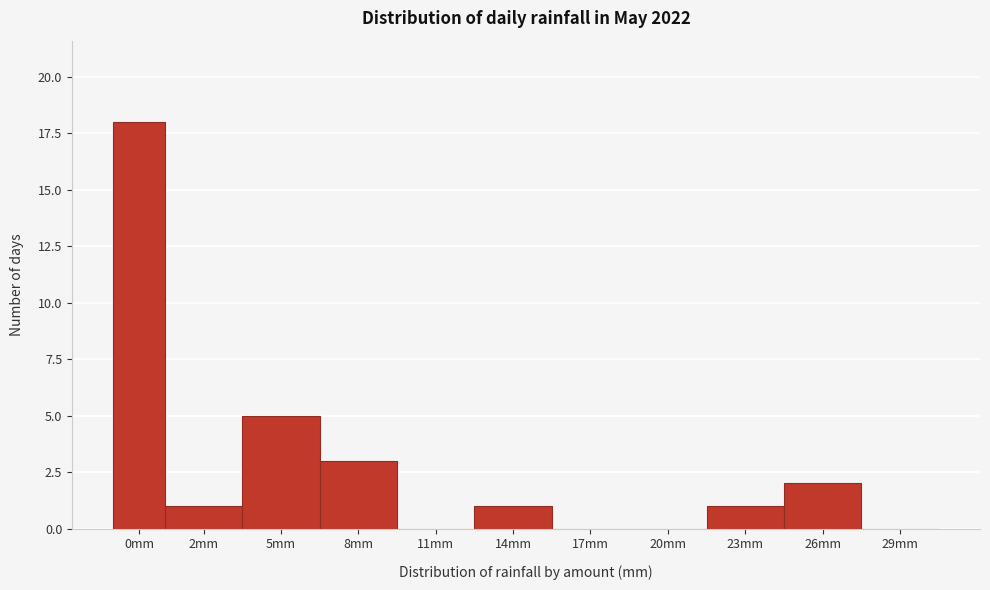

Reading right to left, transcribe all the data shown in this chart.

29mm=0	26mm=2	23mm=1	20mm=0	17mm=0	14mm=1	11mm=0	8mm=3	5mm=5	2mm=1	0mm=18